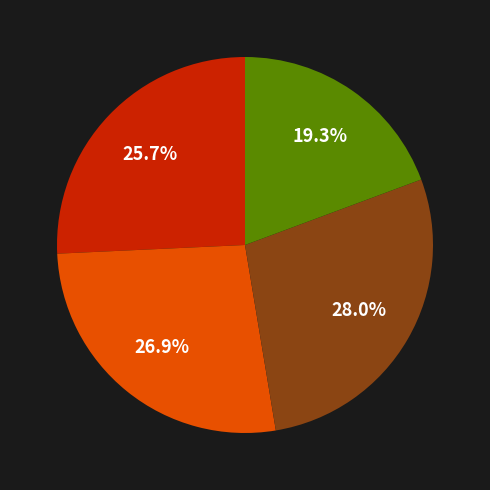

To the nearest percent, what is the average slice percentage?

25%